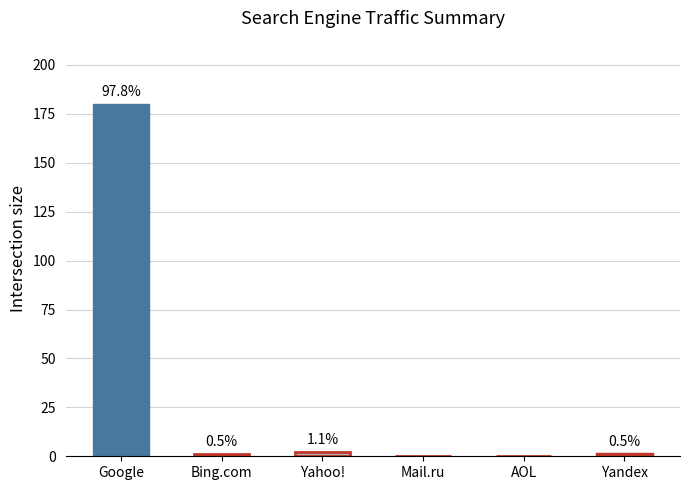

List the labels in order of value, largest first.

Google, Yahoo!, Bing.com, Yandex, Mail.ru, AOL